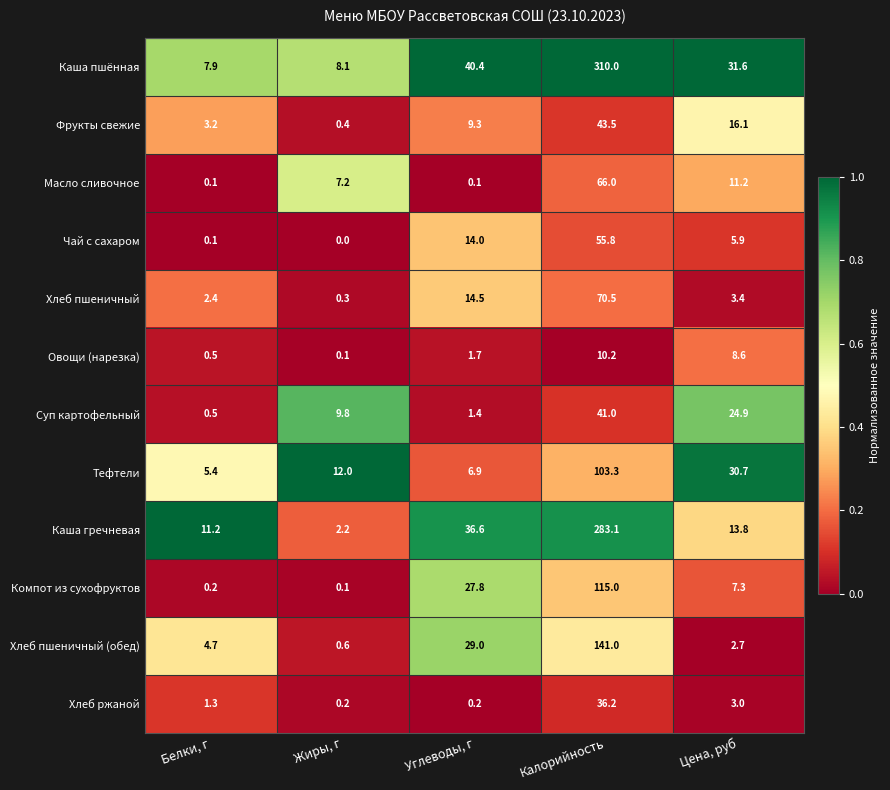

At which category does the chart reach its minimum across all series?

Жиры, г